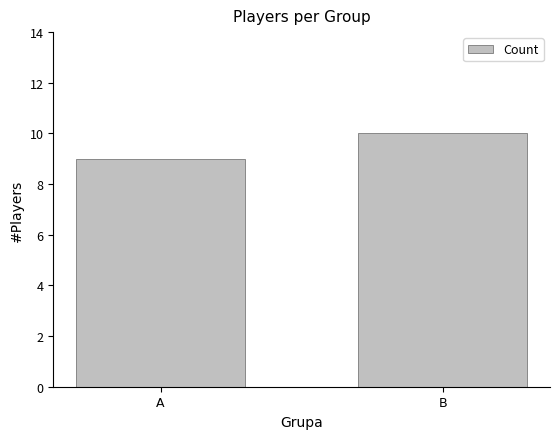

At which category does the chart reach its minimum across all series?

A